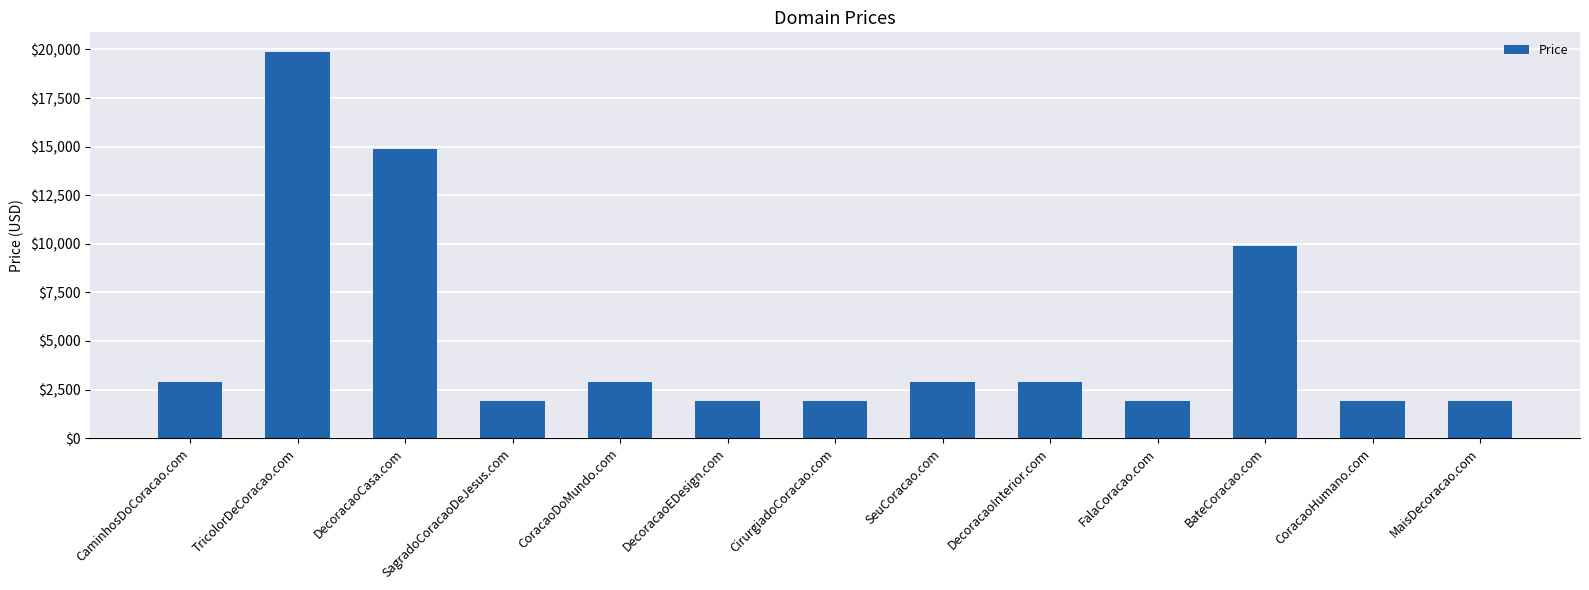

What is the value of the 10th bar from the left?

1888